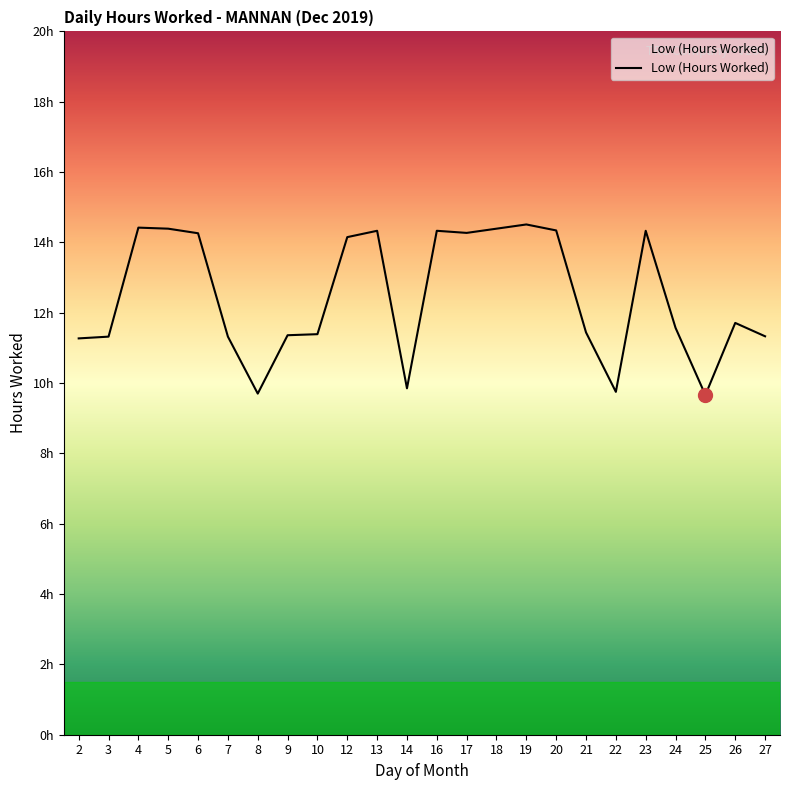

Is this an area chart (filled region under the line)?

Yes